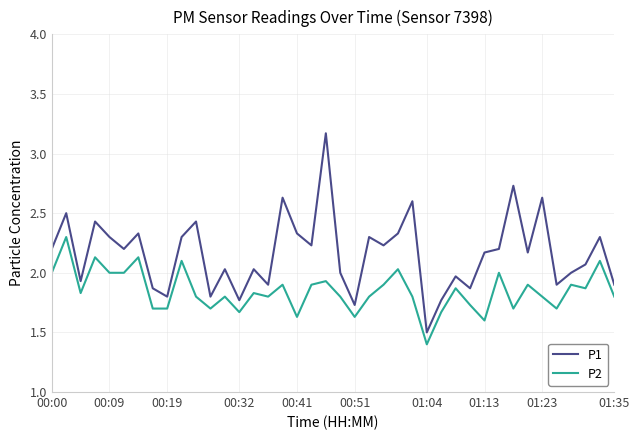

Which series has the largest range (max minus min)?

P1